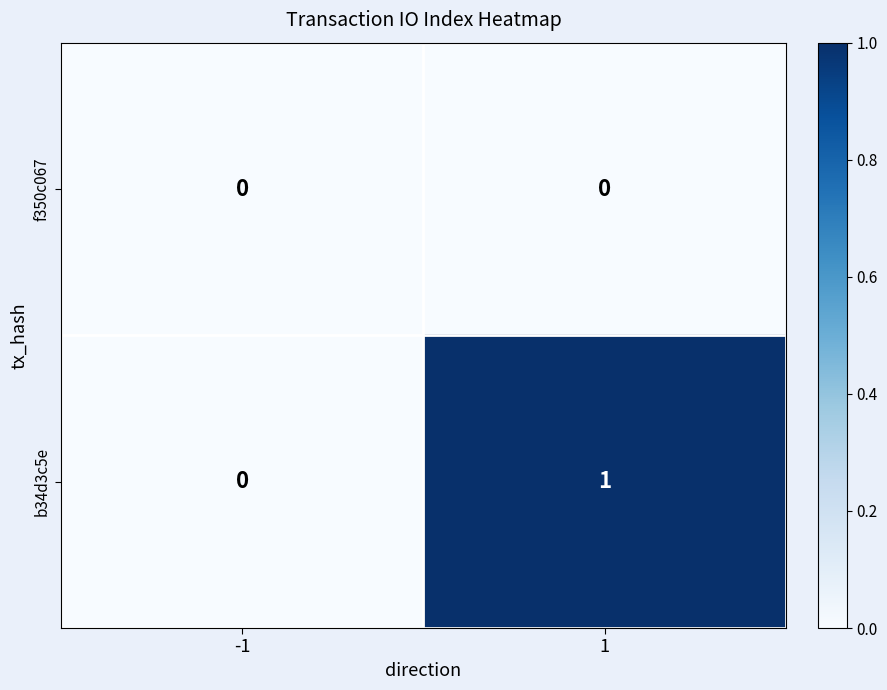

The value of f350c067 at 1 is 0. True or false?

True